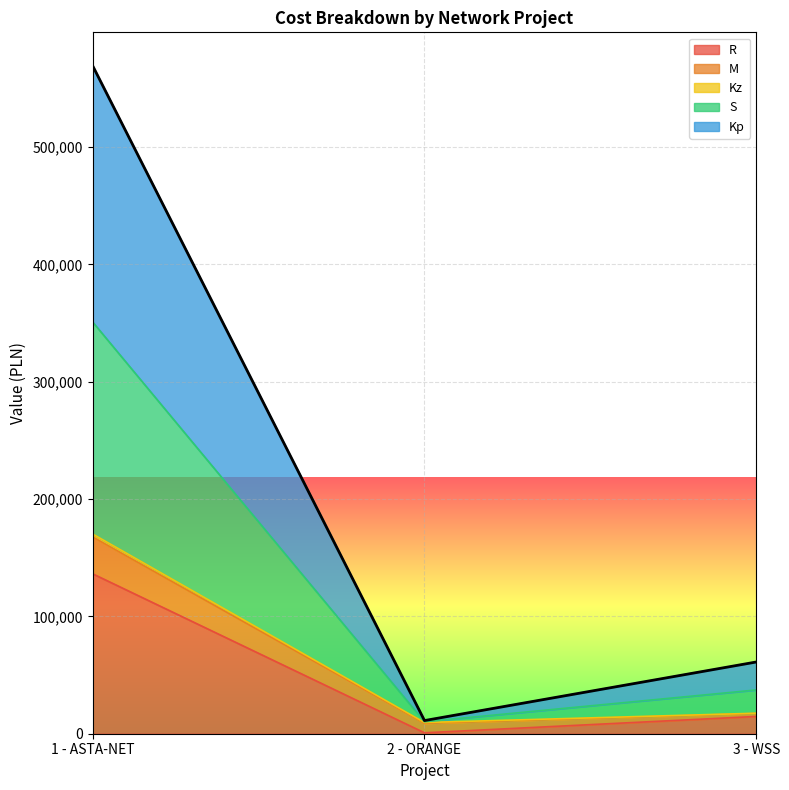

What is the maximum value for R?

136320.0